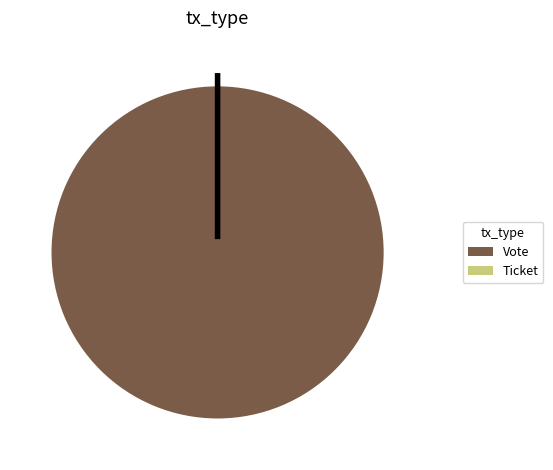

Which category accounts for the majority?

Vote